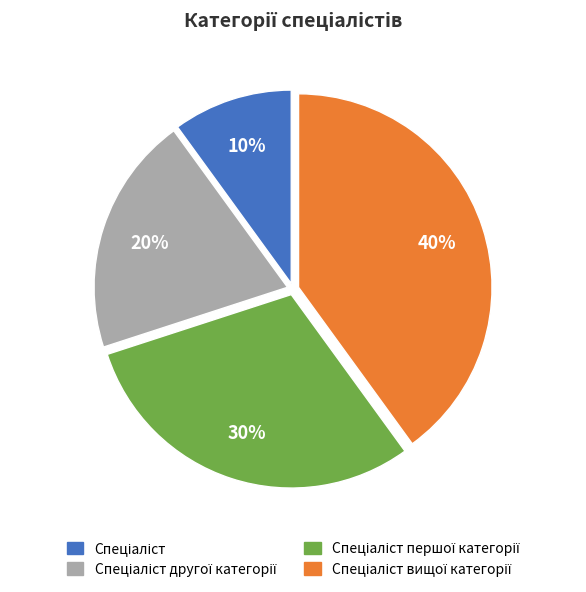

To the nearest percent, what is the difference between the largest and smallest slice percentages?

30%